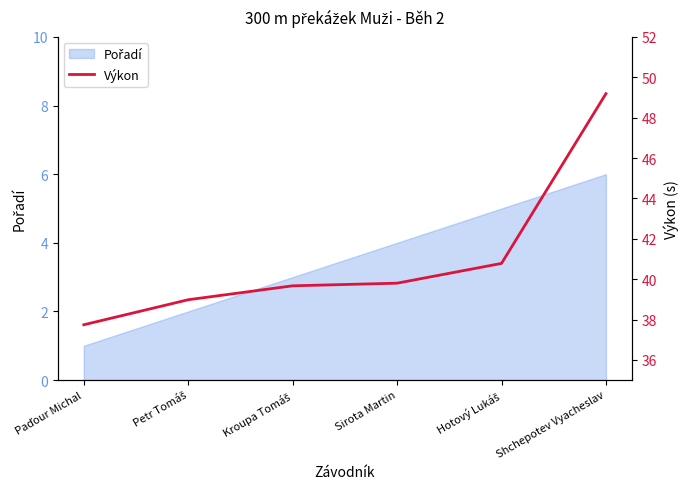

List the labels in order of value, largest first.

Shchepotev Vyacheslav, Hotový Lukáš, Sirota Martin, Kroupa Tomáš, Petr Tomáš, Paďour Michal